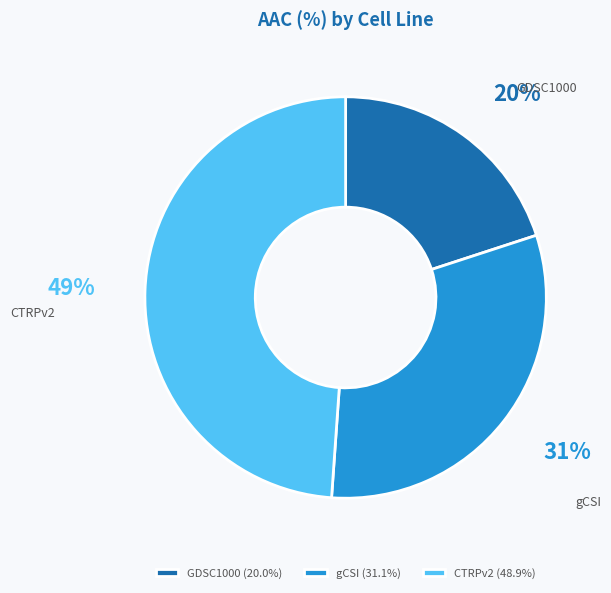

What is the ratio of the value at GDSC1000 to the value at CTRPv2?

0.4